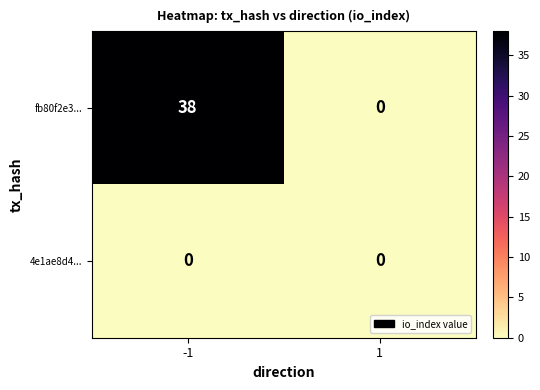

Rank the series at -1 from lowest to highest value.

4e1ae8d4..., fb80f2e3...